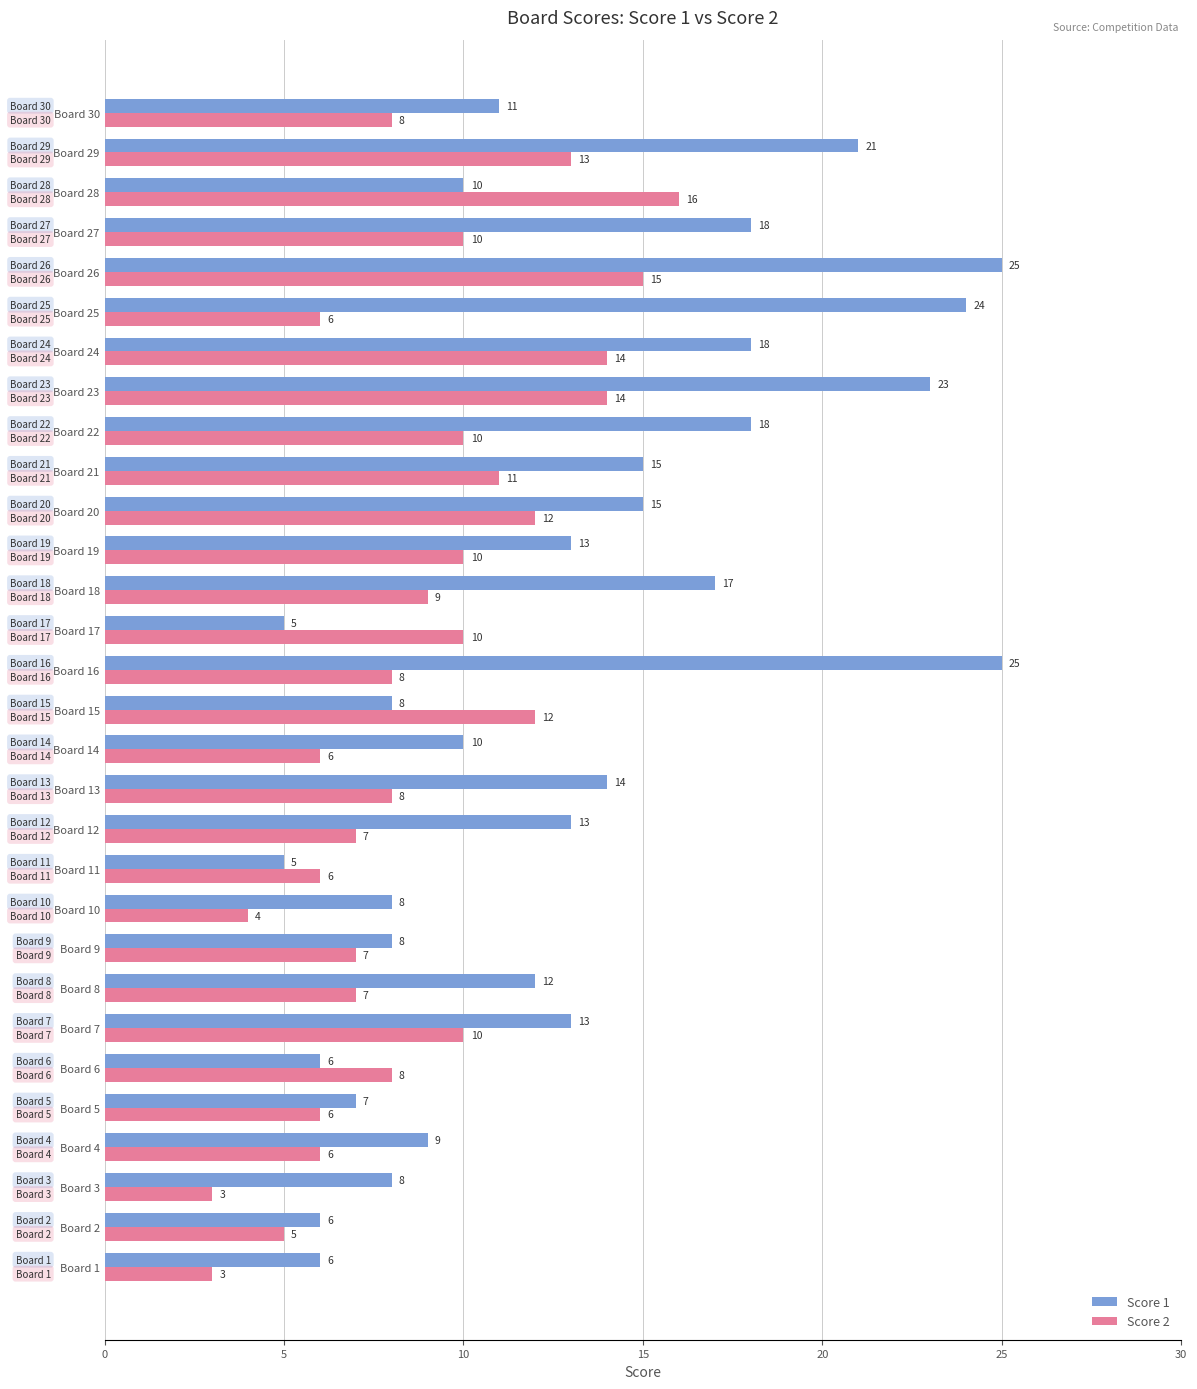

Is it true that Score 2 equals 12 at Board 15?

True